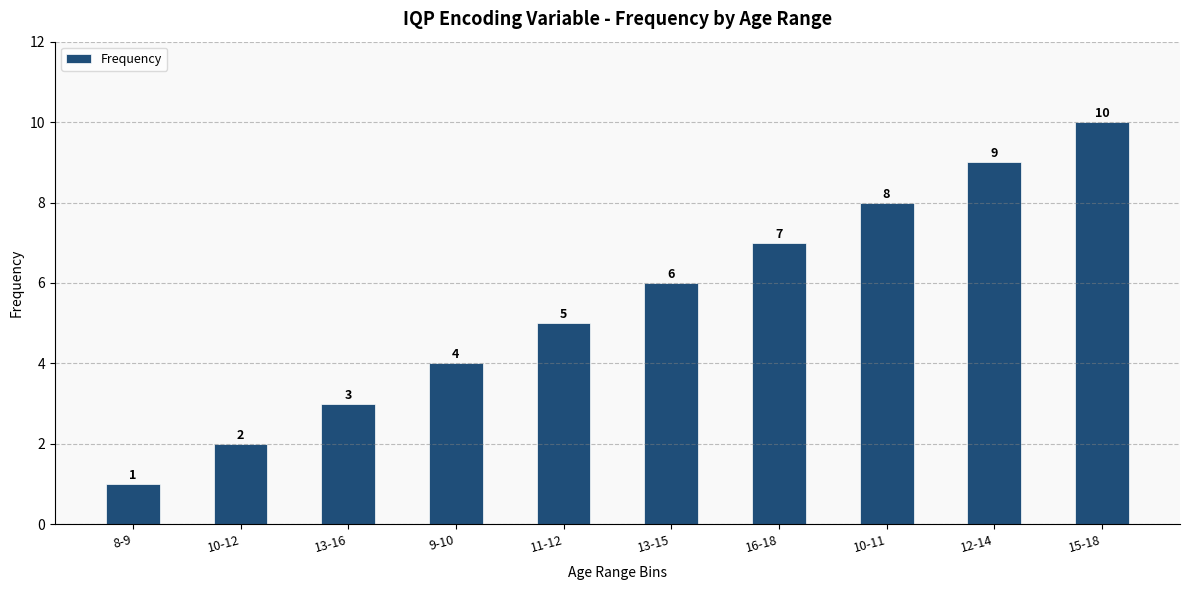

What is the average value?

6